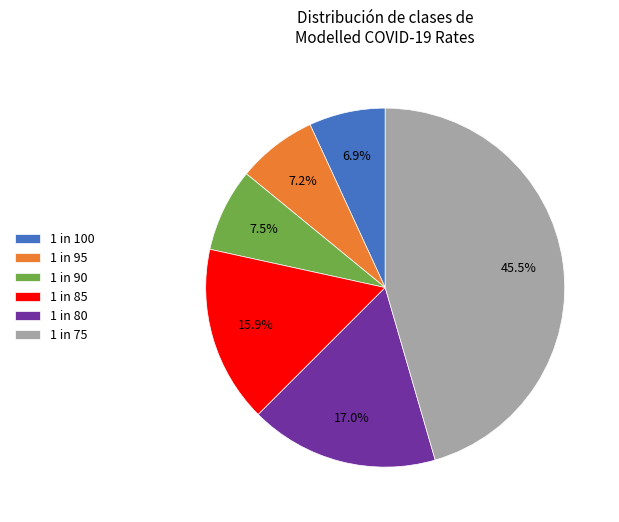

Approximately how many times larger is the value at 1 in 75 compared to 1 in 100?

6.6